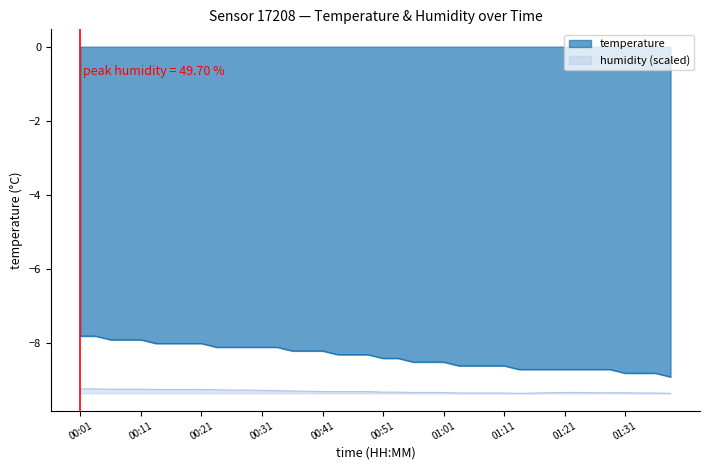

How many values in the temperature series exceed -8?

5